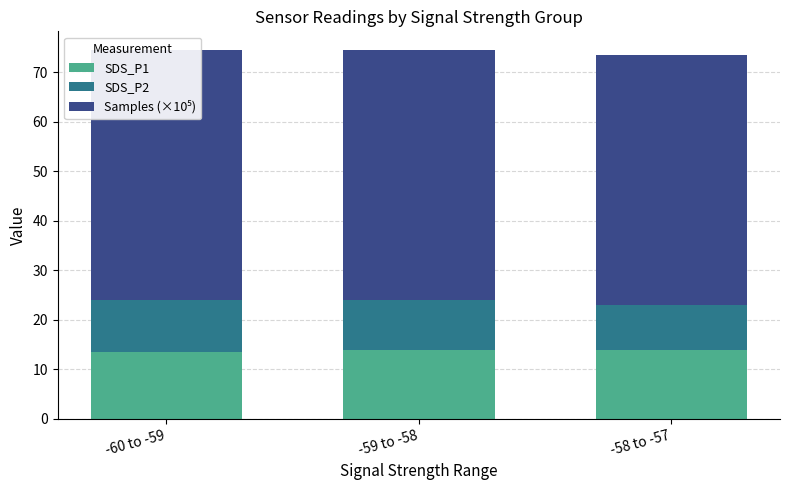

List the series in order of their peak value, highest first.

Samples (×10⁵), SDS_P1, SDS_P2